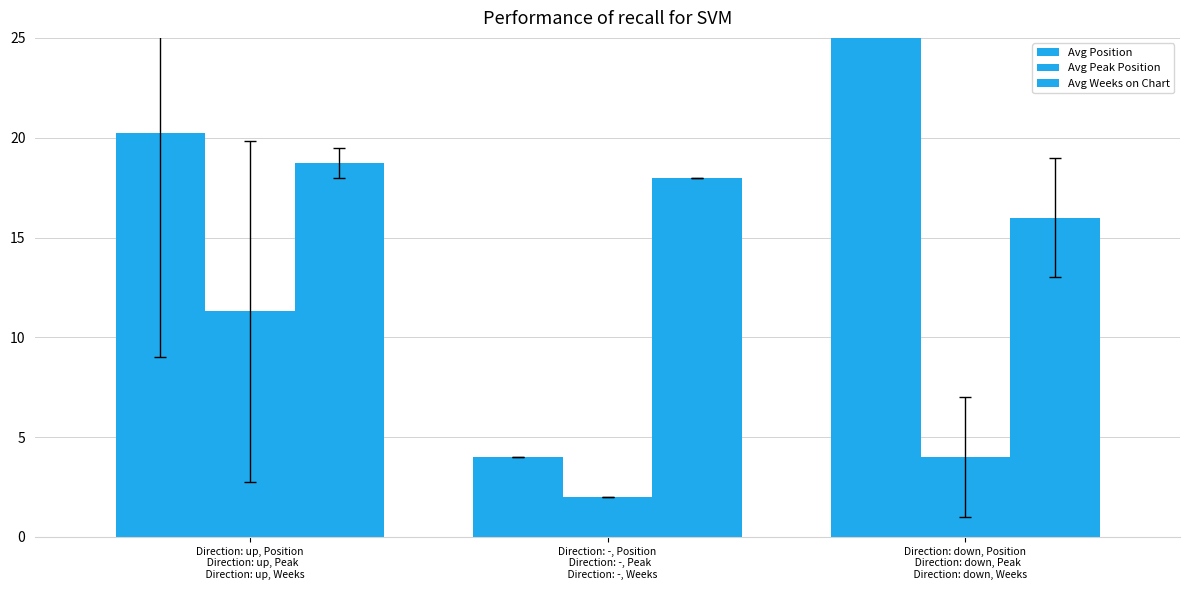

The Avg Peak Position series shows 2.7 at Direction: down, Position
  Direction: down, Peak
    Direction: down, Weeks. True or false?

False